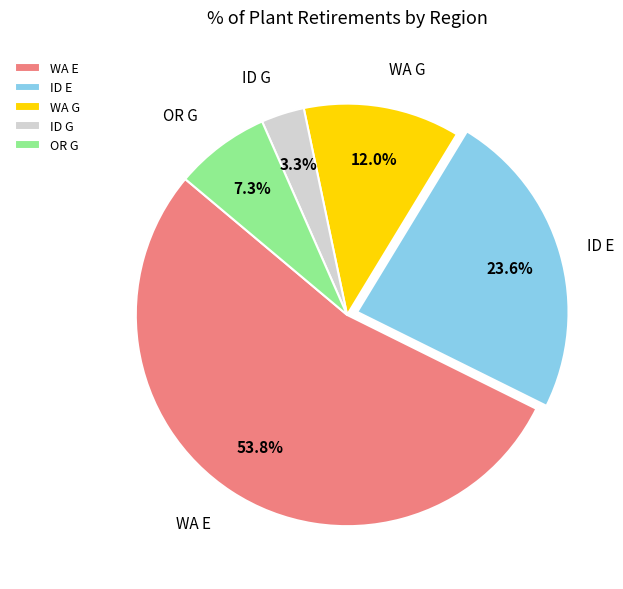

Which slice is the smallest?

ID G